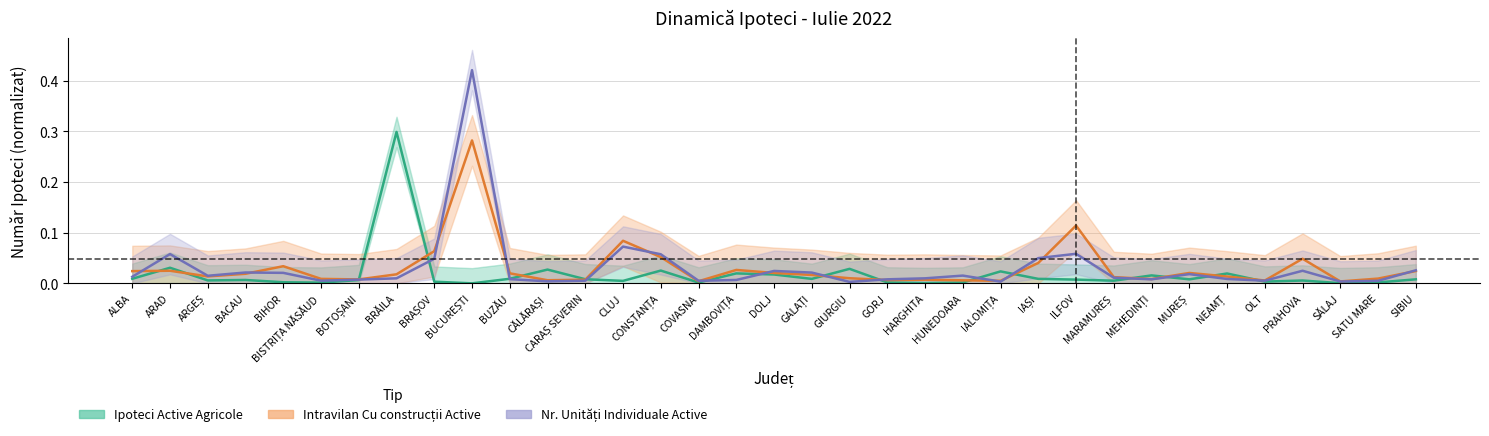

Is this an area chart (filled region under the line)?

No